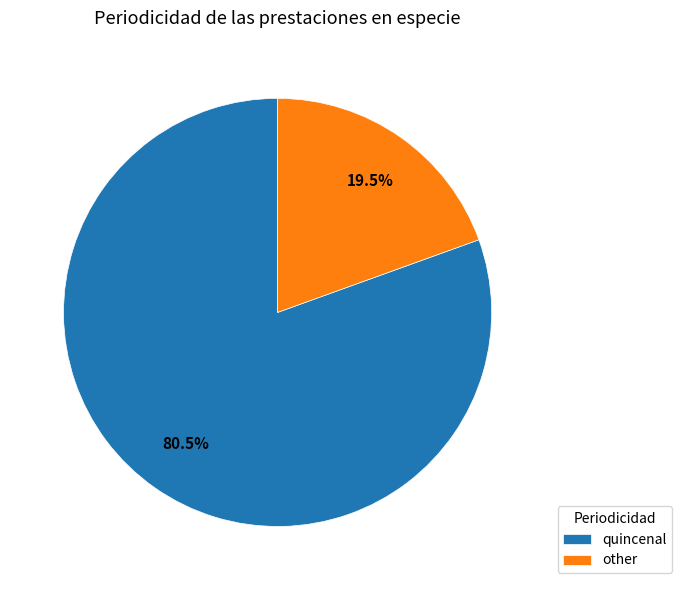

Is the sum of quincenal and other greater than half?

Yes